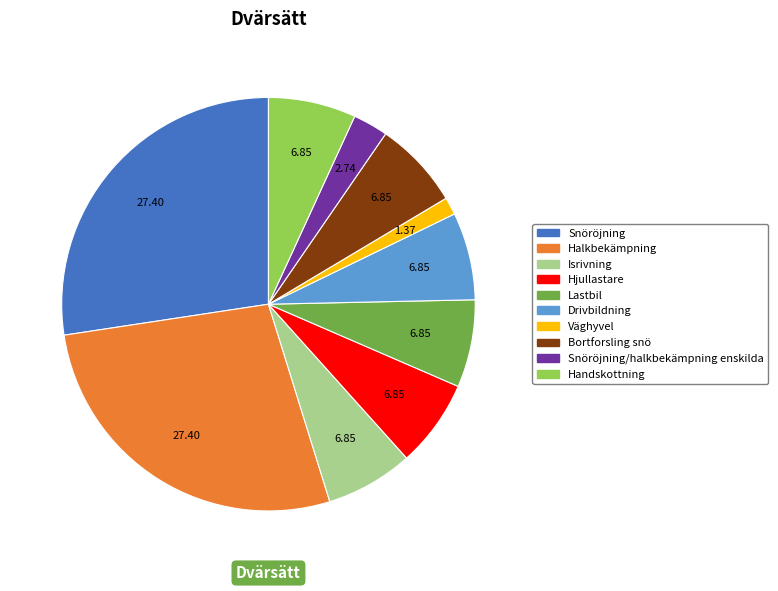

How many segments does this pie chart have?

10